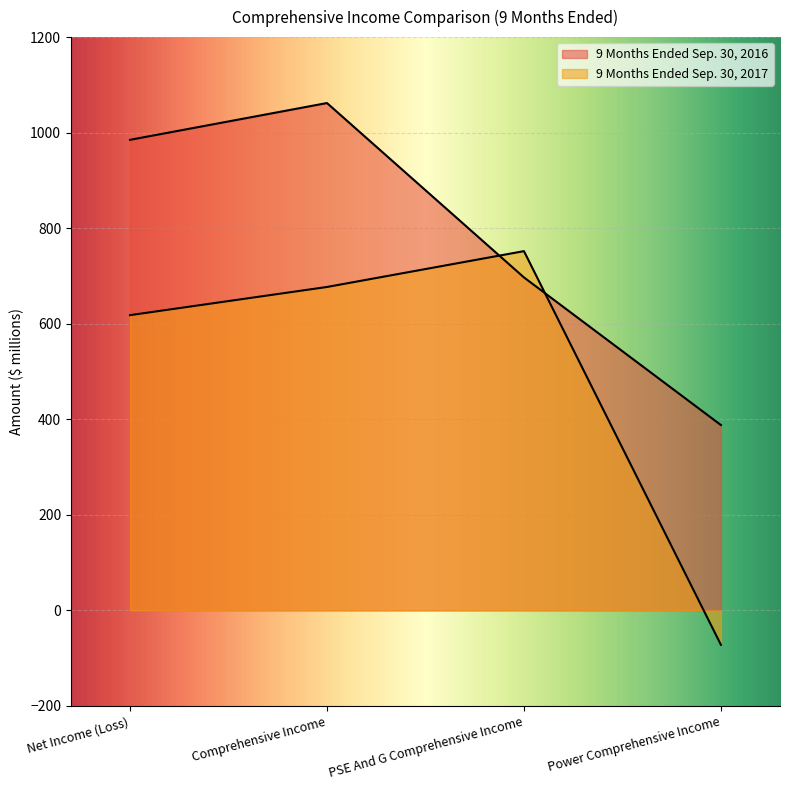

At which category does 9 Months Ended Sep. 30, 2016 reach its first local peak?

Comprehensive Income